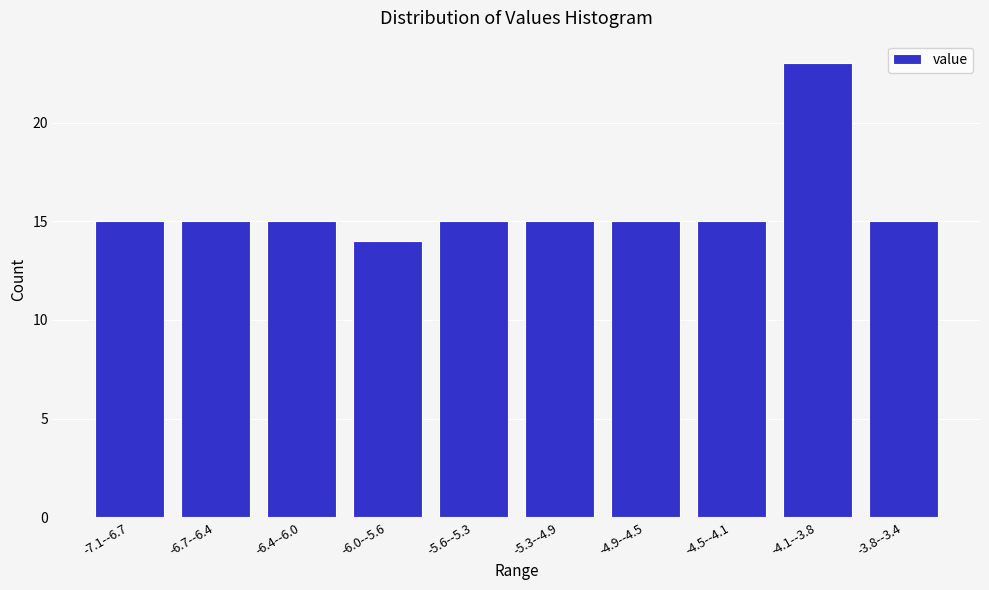

Reading left to right, extract all data points from this chart.

-7.1--6.7=15	-6.7--6.4=15	-6.4--6.0=15	-6.0--5.6=14	-5.6--5.3=15	-5.3--4.9=15	-4.9--4.5=15	-4.5--4.1=15	-4.1--3.8=23	-3.8--3.4=15